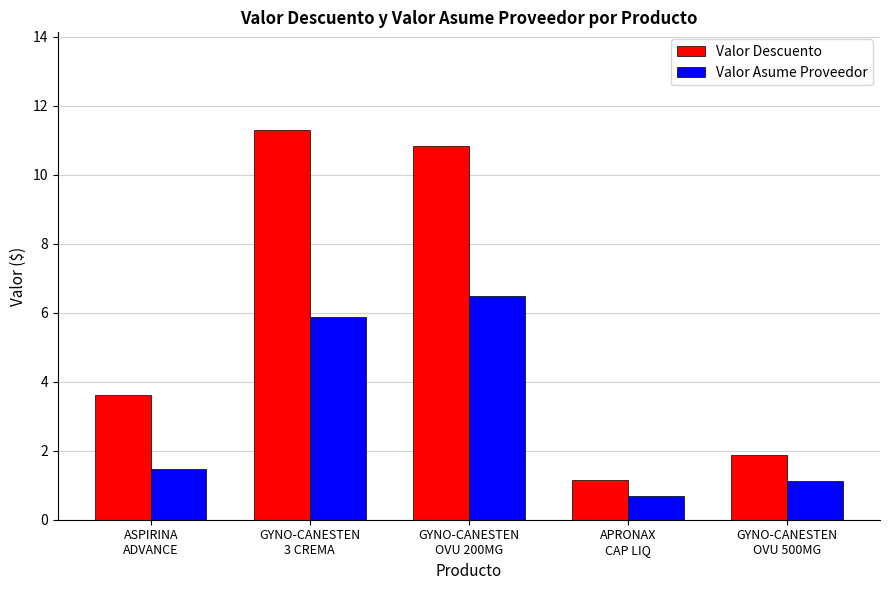

Which series changed the most between APRONAX
CAP LIQ and GYNO-CANESTEN
OVU 500MG?

Valor Descuento